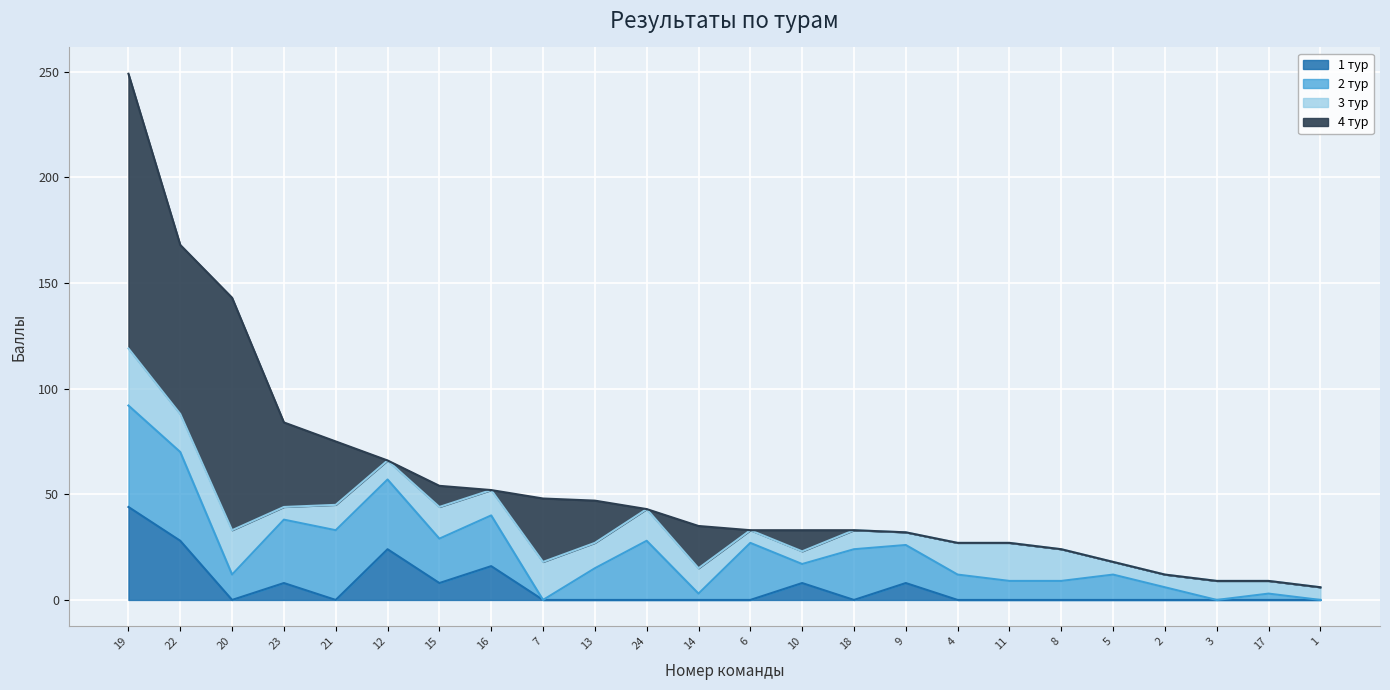

Which category has the lowest value in the 4 тур series?

12